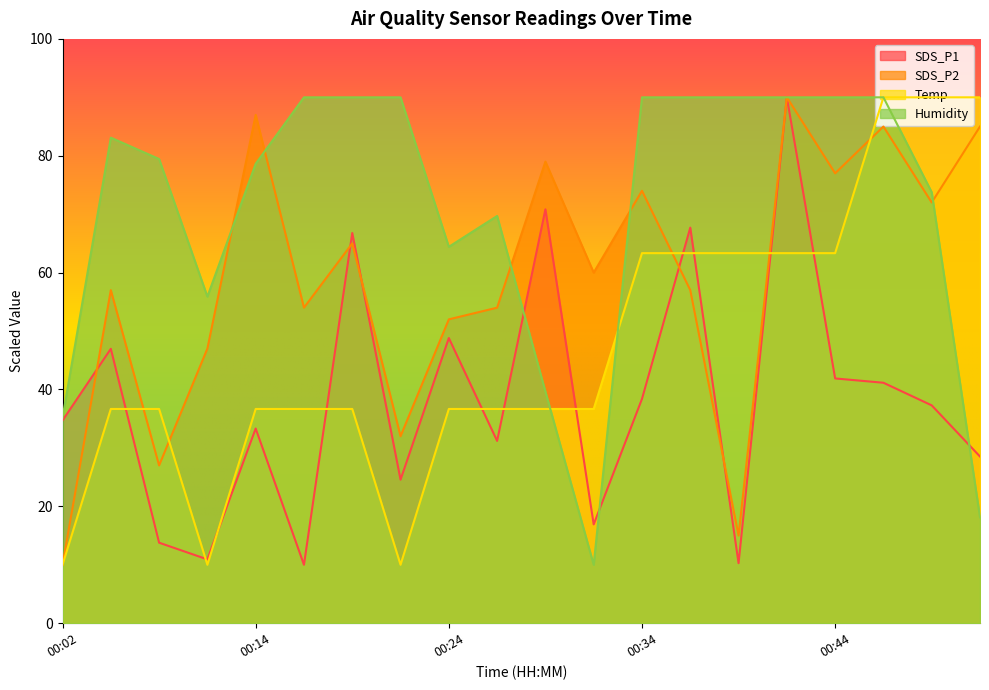

Which label corresponds to the smallest value in the chart?

00:17